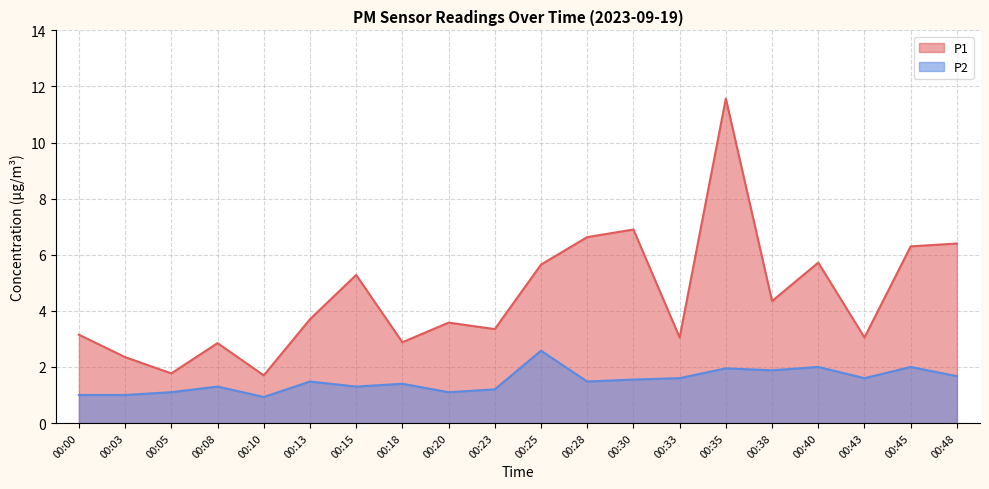

Reading right to left, what are all the values shown in this chart?

P1: 6.4	6.3	3.0	5.7	4.3	11.6	3.0	6.9	6.6	5.7	3.4	3.6	2.9	5.3	3.7	1.7	2.9	1.8	2.4	3.1
P2: 1.7	2.0	1.6	2.0	1.9	1.9	1.6	1.6	1.5	2.6	1.2	1.1	1.4	1.3	1.5	0.9	1.3	1.1	1.0	1.0